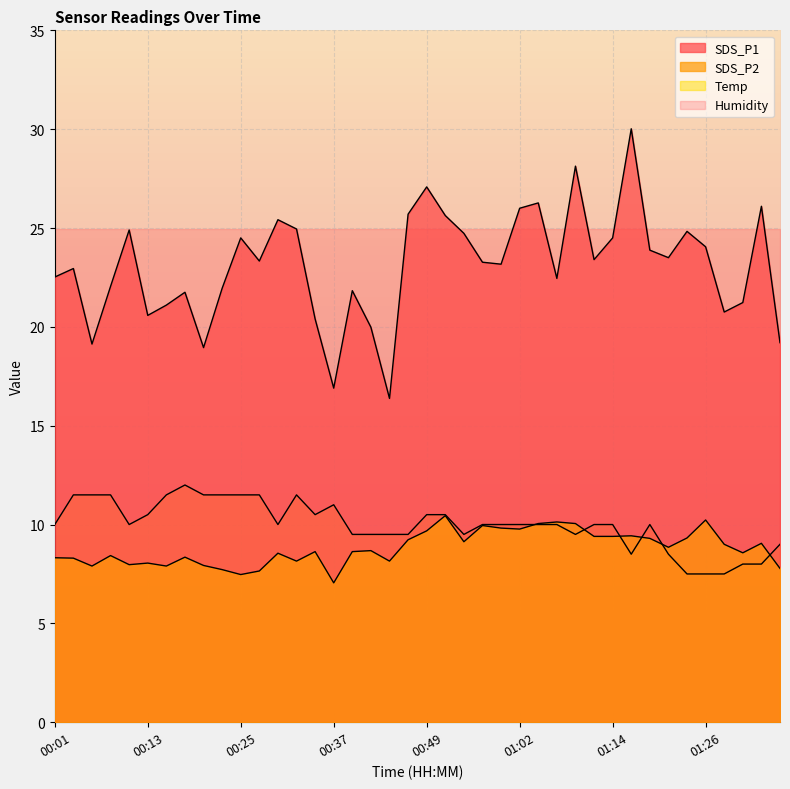

At 00:54, list the series in order from smallest to largest.

SDS_P2, Temp, SDS_P1